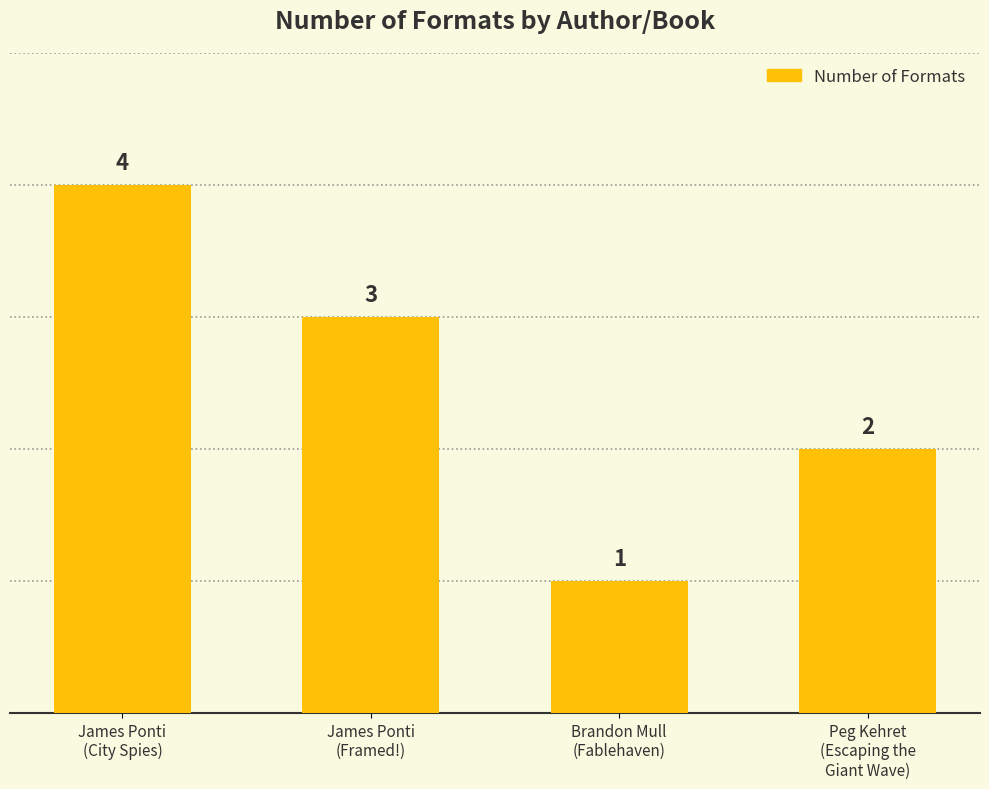

What is the maximum value shown in the chart?

4